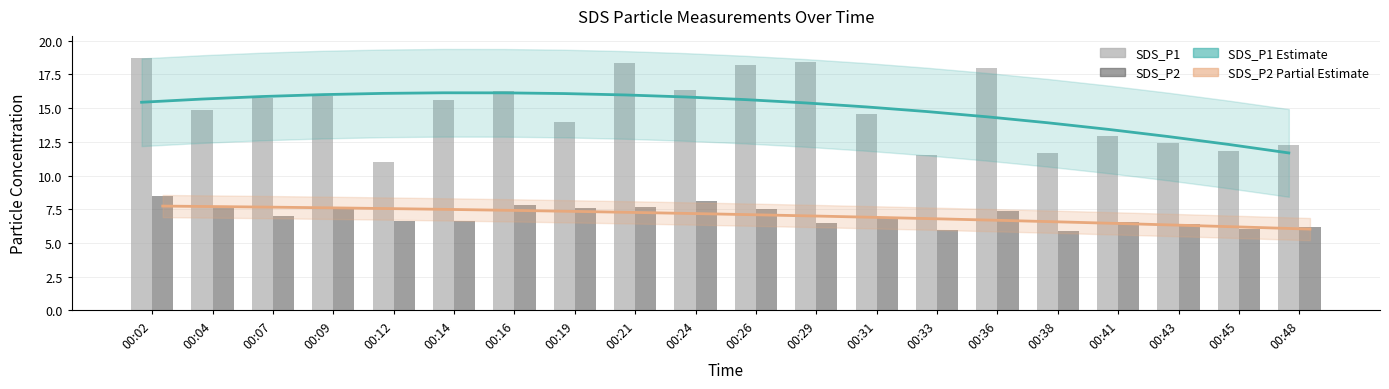

Reading right to left, extract all data points from this chart.

SDS_P1 Trend: 11.7	12.3	12.9	13.4	13.9	14.4	14.7	15.1	15.4	15.6	15.8	16.0	16.1	16.1	16.1	16.1	16.0	15.9	15.7	15.4
SDS_P2 Trend: 6.0	6.2	6.3	6.4	6.5	6.7	6.8	6.9	7.0	7.1	7.2	7.3	7.3	7.4	7.5	7.5	7.6	7.6	7.7	7.7
SDS_P1: 12.3	11.8	12.4	12.9	11.7	17.9	11.5	14.6	18.4	18.2	16.4	18.4	14.0	16.2	15.6	11.0	15.9	15.8	14.9	18.7
SDS_P2: 6.2	6.0	6.4	6.5	5.9	7.3	5.9	7.0	6.5	7.5	8.1	7.7	7.6	7.8	6.7	6.6	7.6	7.0	7.8	8.5